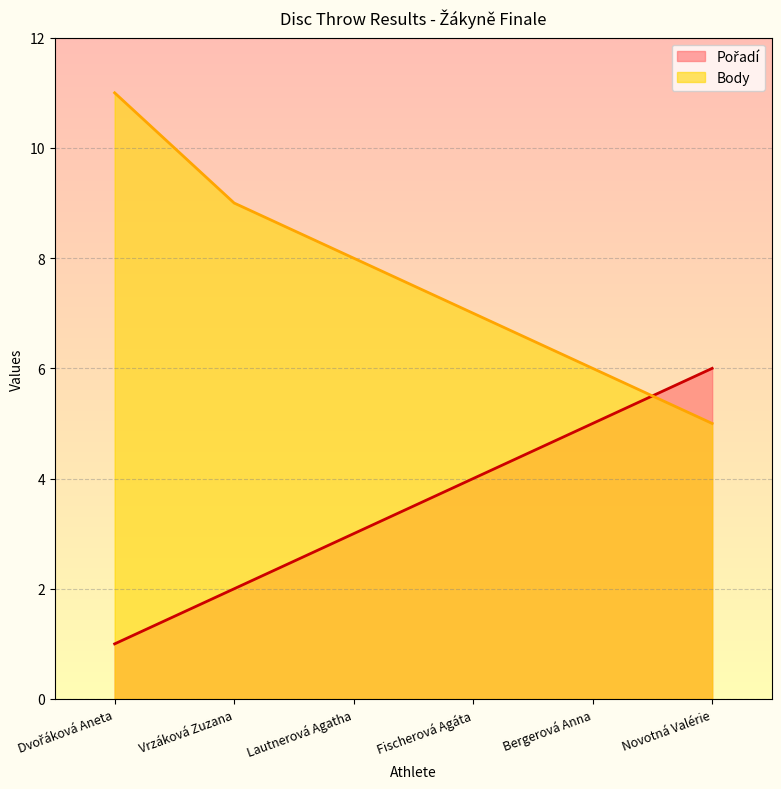

What is the sum of all Body values?

46